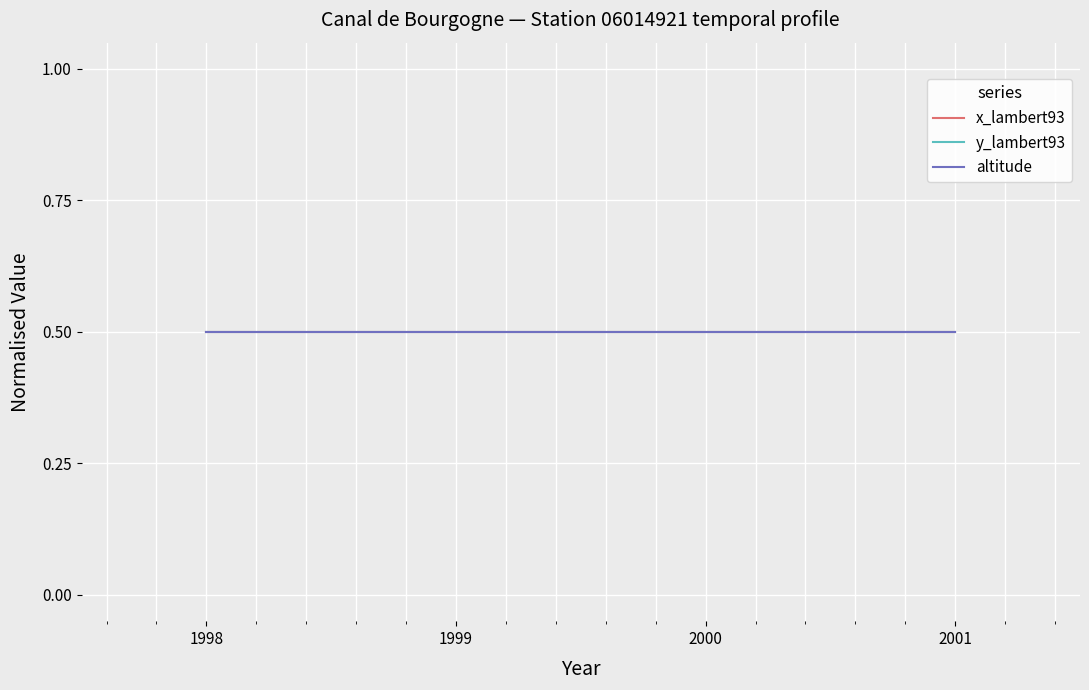

True or false: altitude and x_lambert93 intersect in this chart.

False